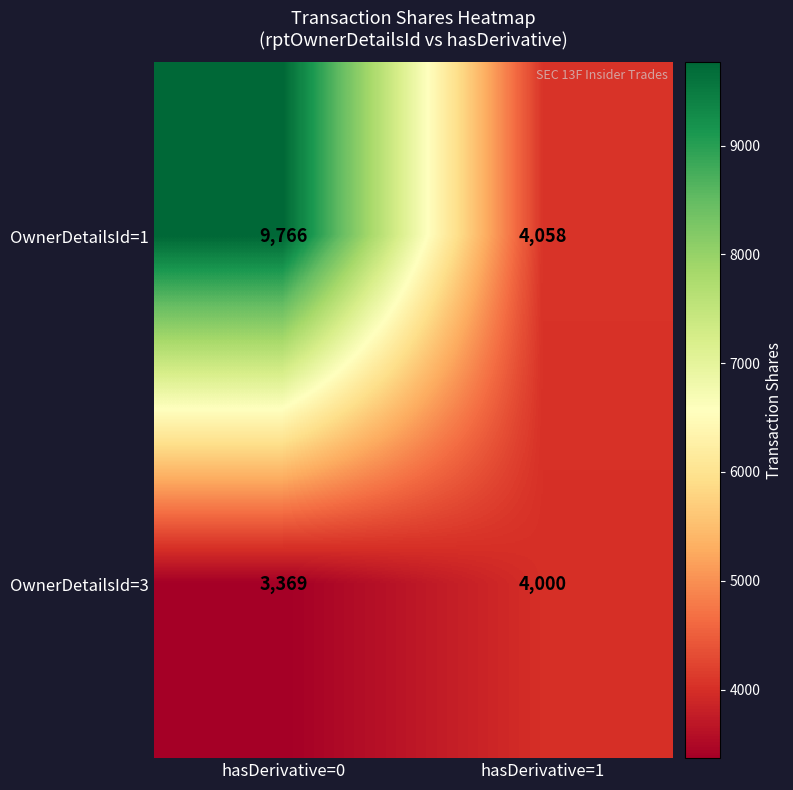

What is the difference between the highest and lowest values at hasDerivative=0?

6397